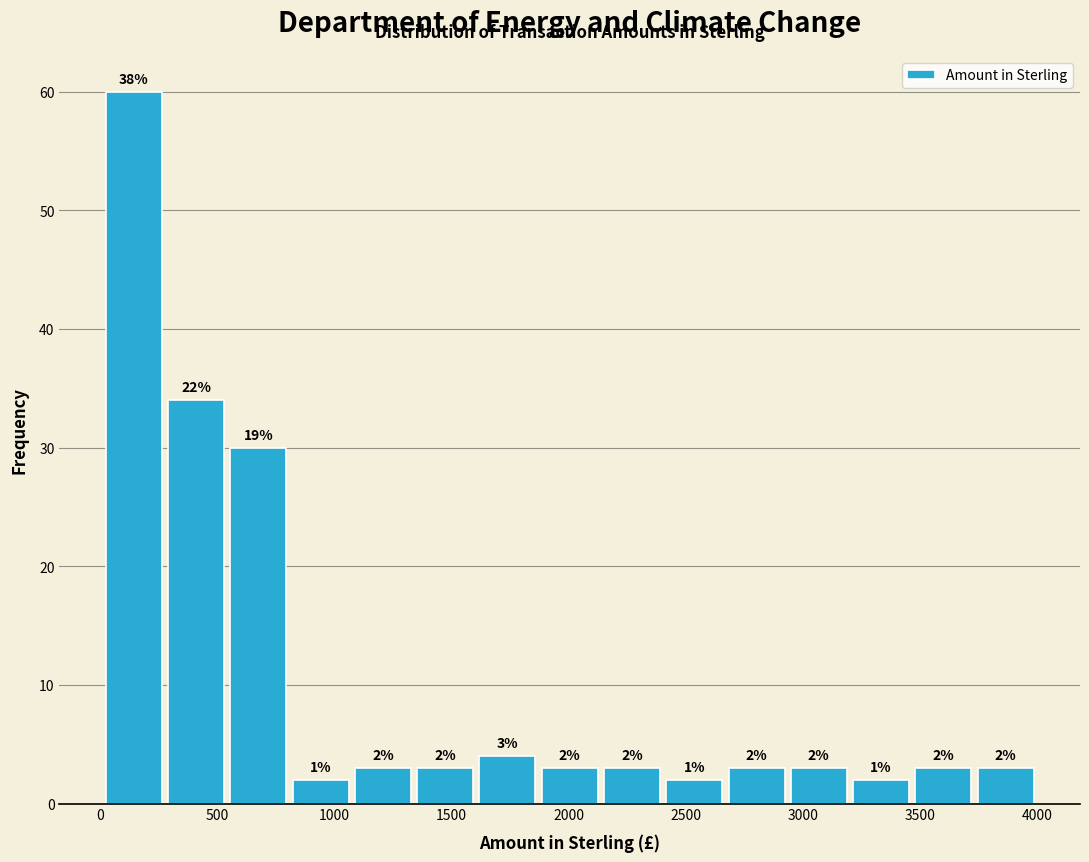

Over which range of the x-axis is the bar tallest?

0 to 300